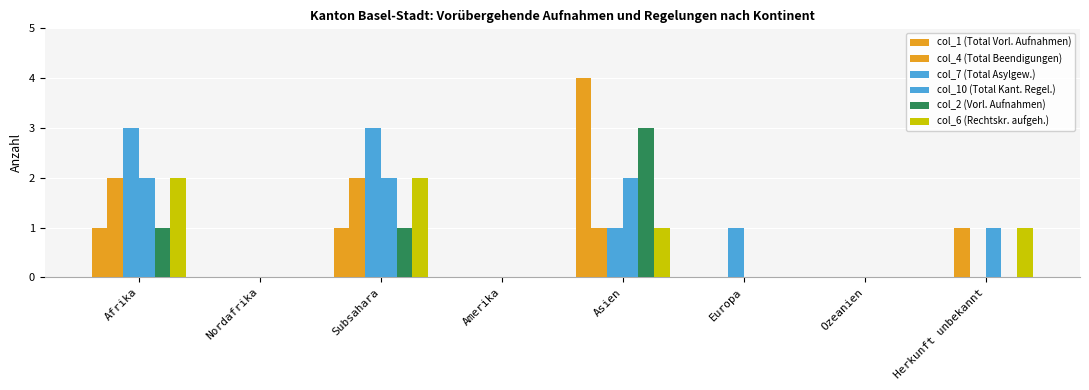

Are the bars horizontal?

No